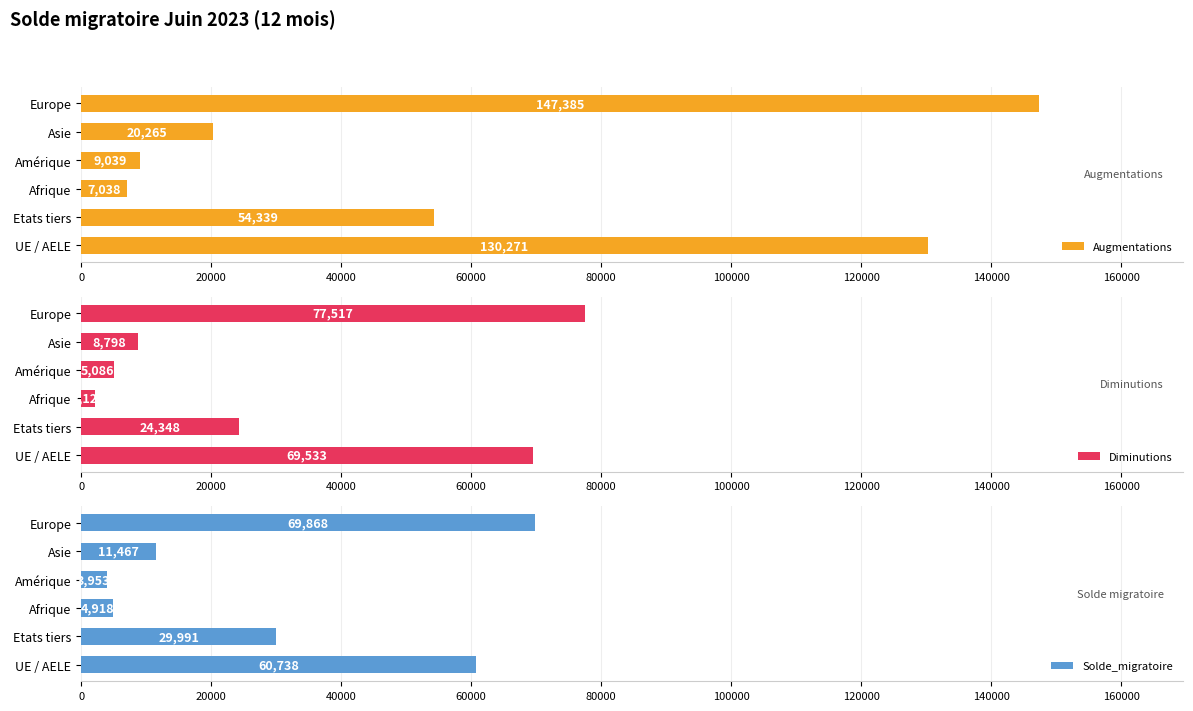

Rank the categories by Augmentations value from highest to lowest.

Europe, UE / AELE, Etats tiers, Asie, Amérique, Afrique